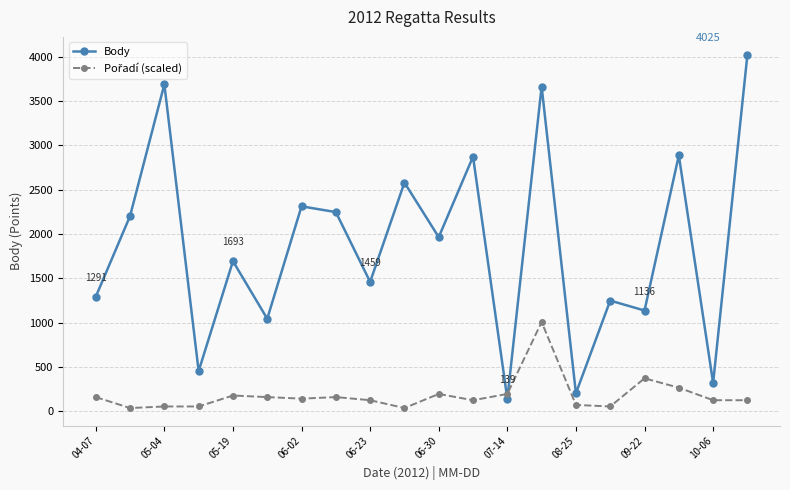

What is the average value of the Body series?

1871.2